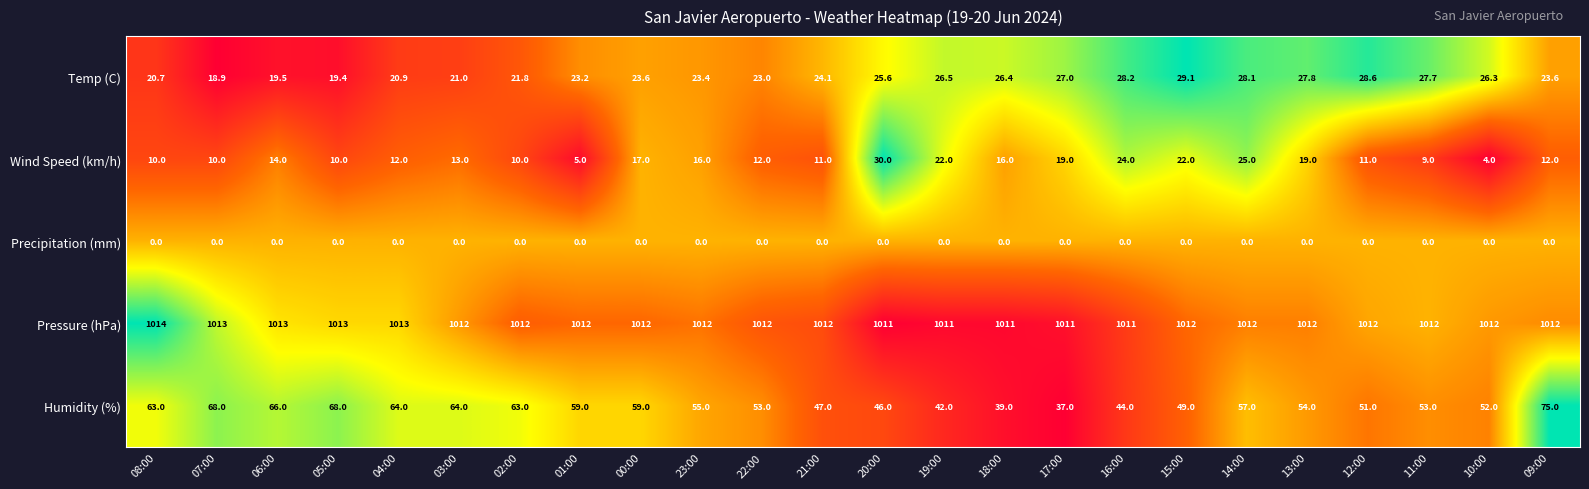

Which series has the largest total across all categories?

Pressure (hPa)